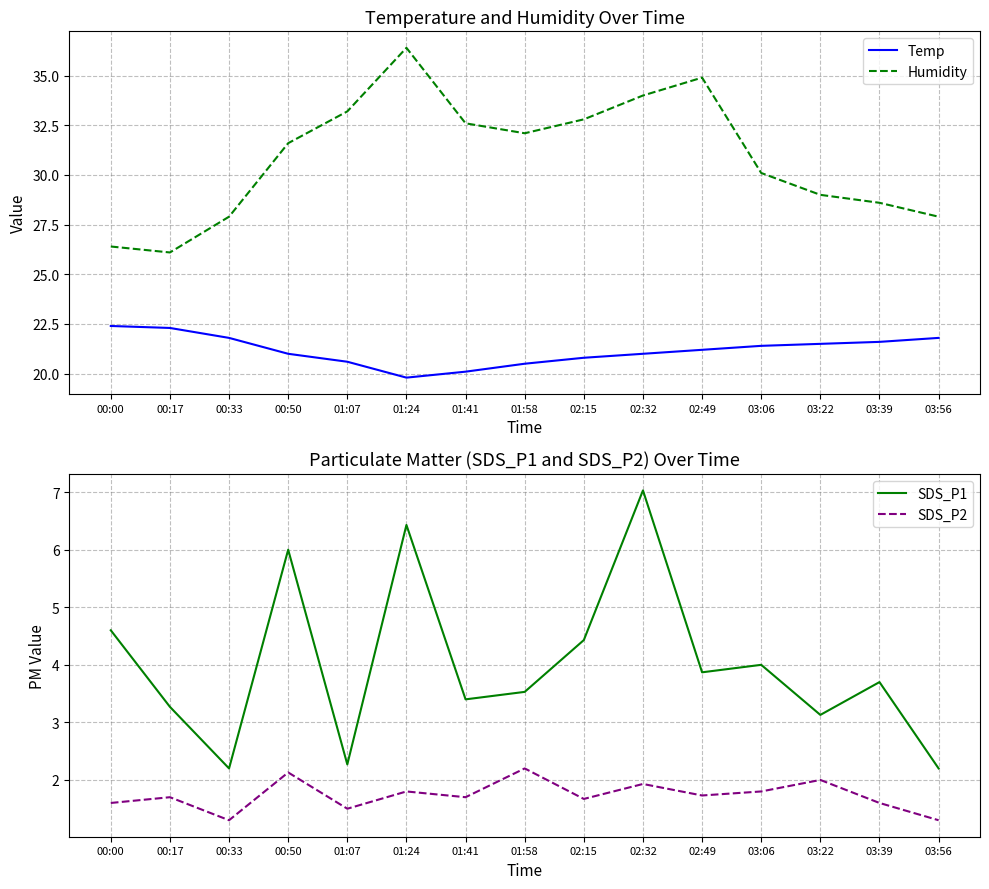

Count the number of categories in the chart.

15